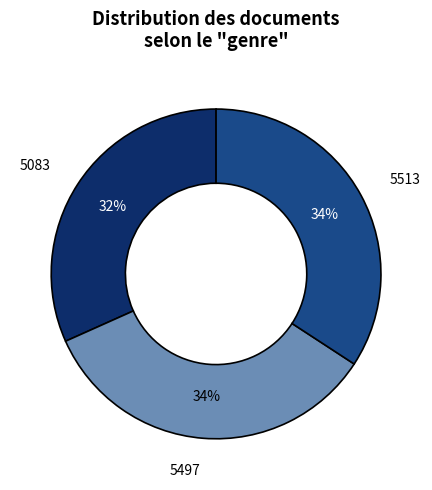

Is there a majority slice in this chart?

No